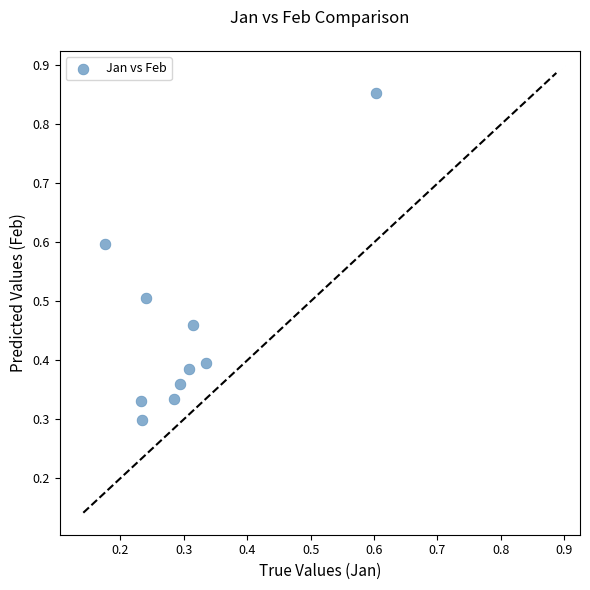

What is the range of Y values (max minus min)?

0.6